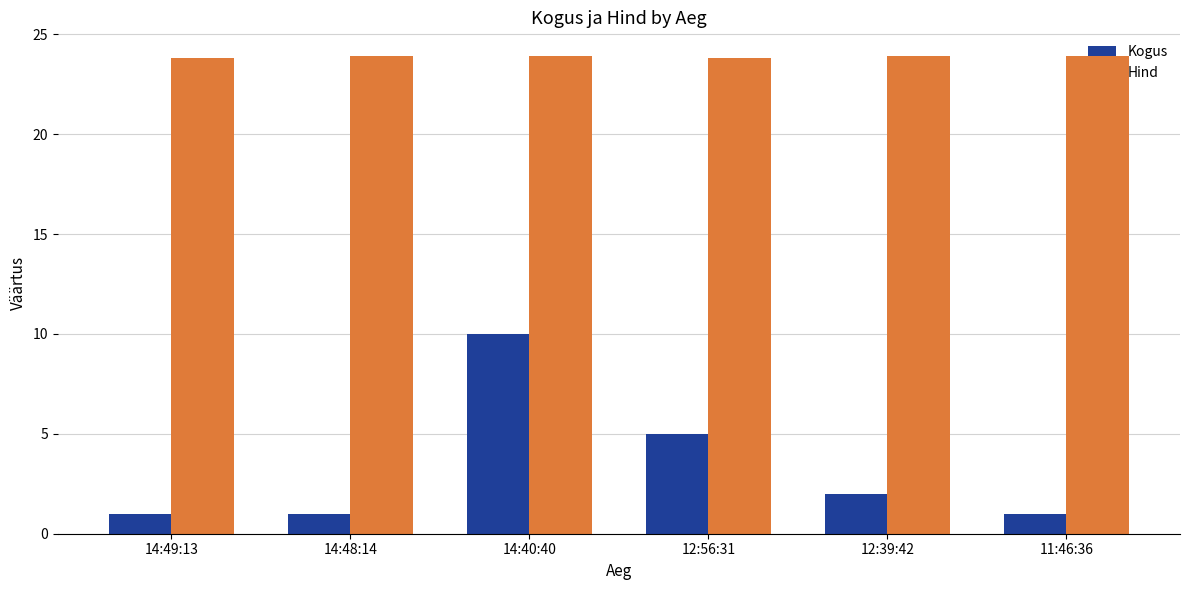

What is the label of the 2nd bar from the left?

14:48:14